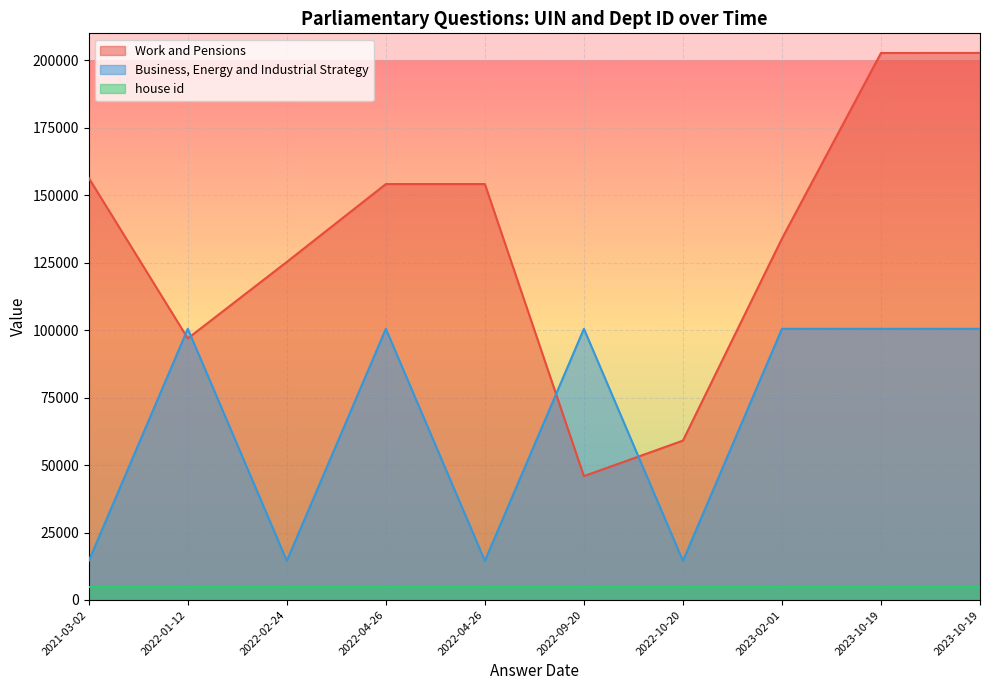

In Business, Energy and Industrial Strategy, how many points are lower than both neighbors (excluding endpoints)?

3